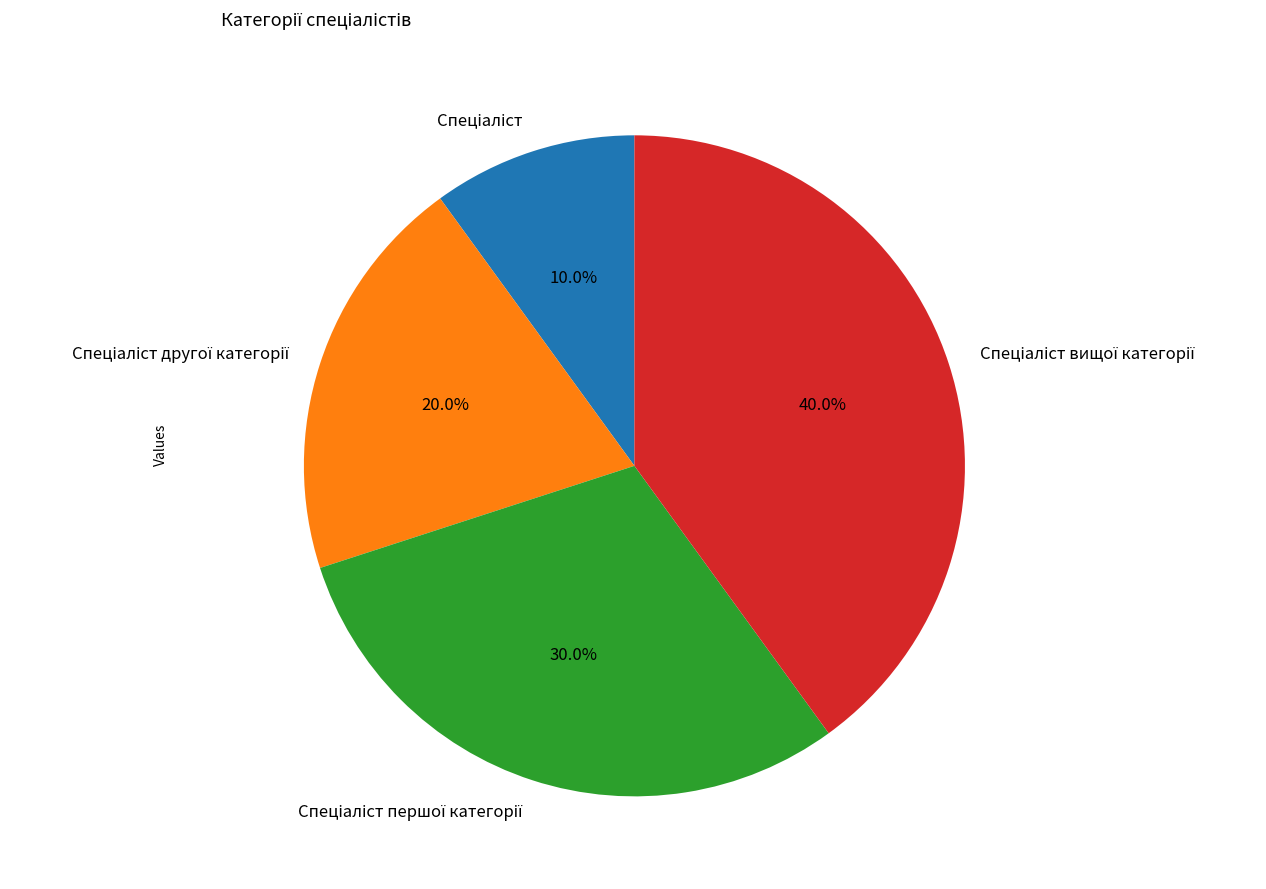

Is there a majority slice in this chart?

No